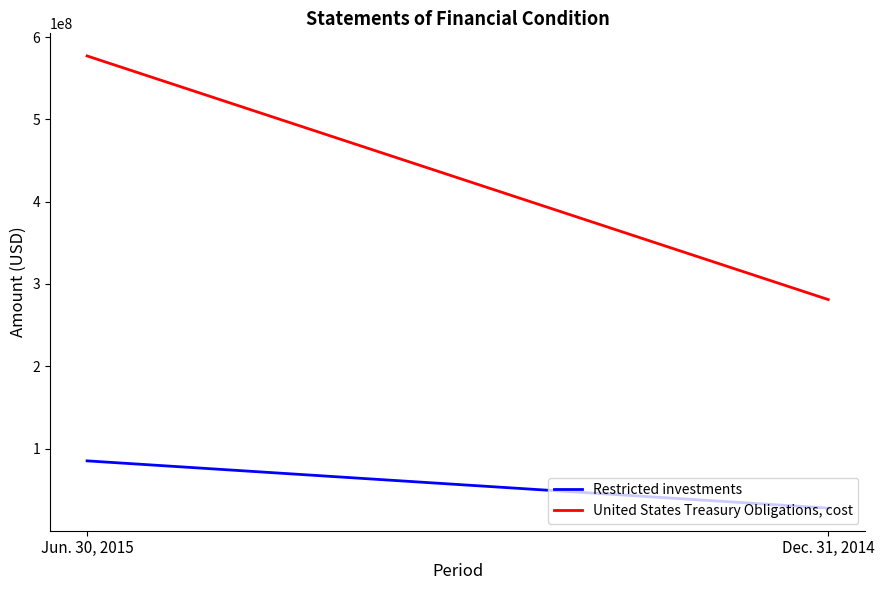

What is the difference between the United States Treasury Obligations, cost values at Dec. 31, 2014 and Jun. 30, 2015?

296014065